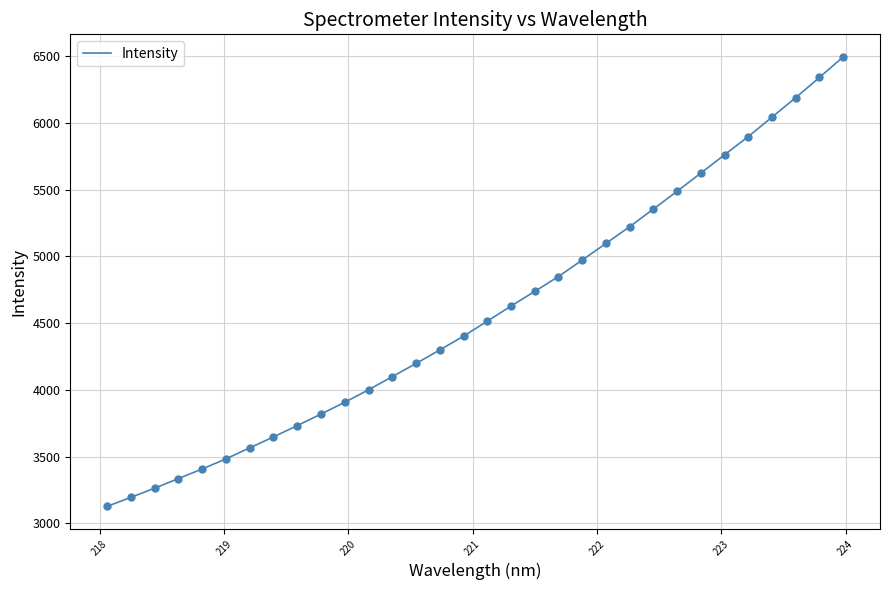

What is the minimum value shown in the chart?

3127.3